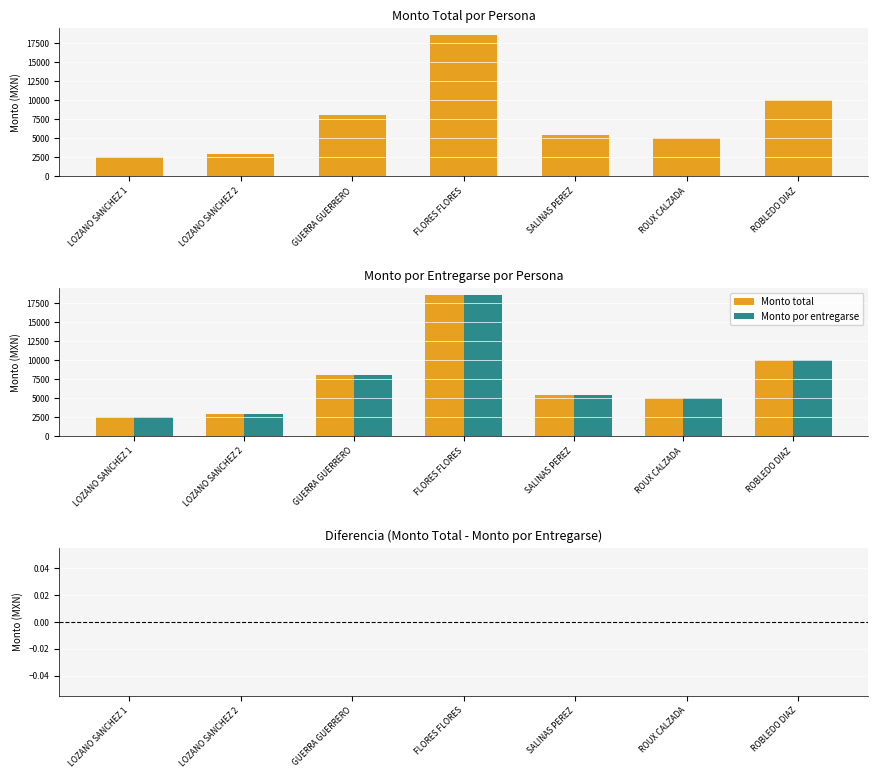

What value does the Monto por entregarse series have at LOZANO SANCHEZ 1, to the nearest 100?

2500